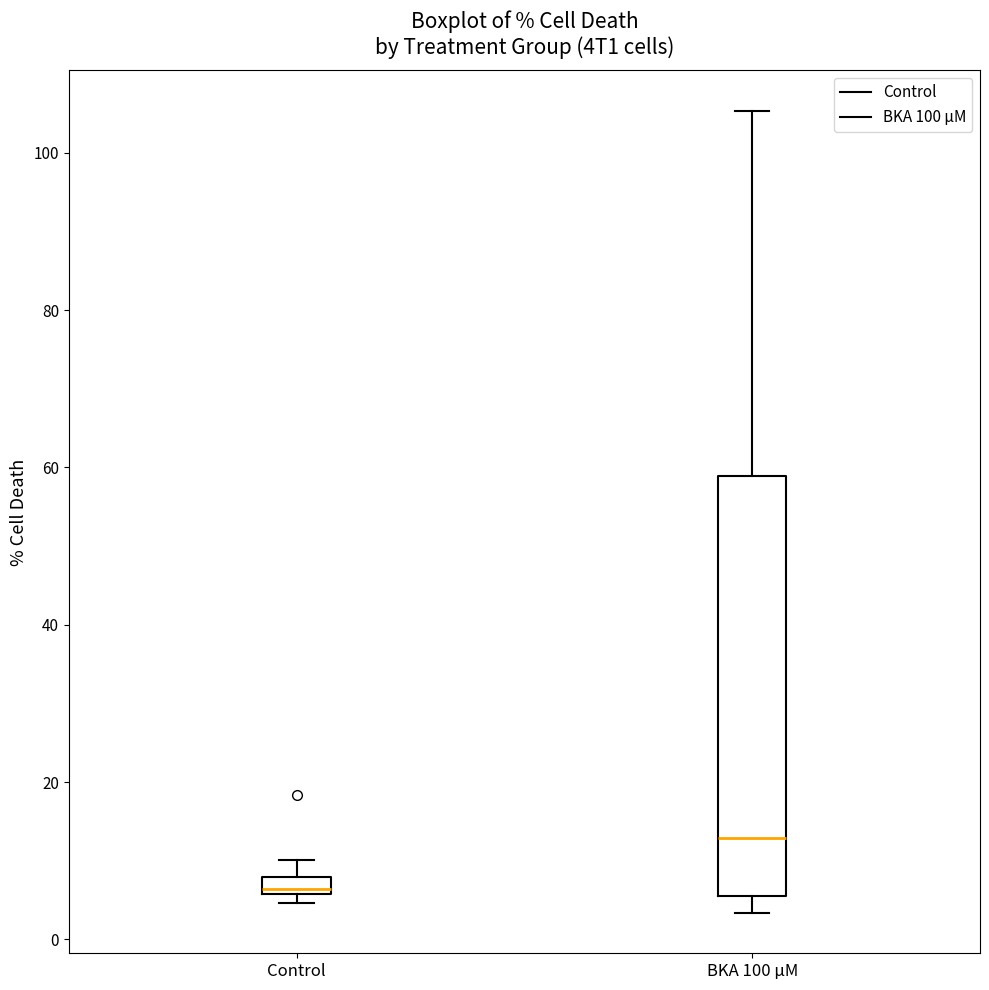

Comparing the boxes themselves (not the whiskers), which one is the tallest?

BKA 100 µM